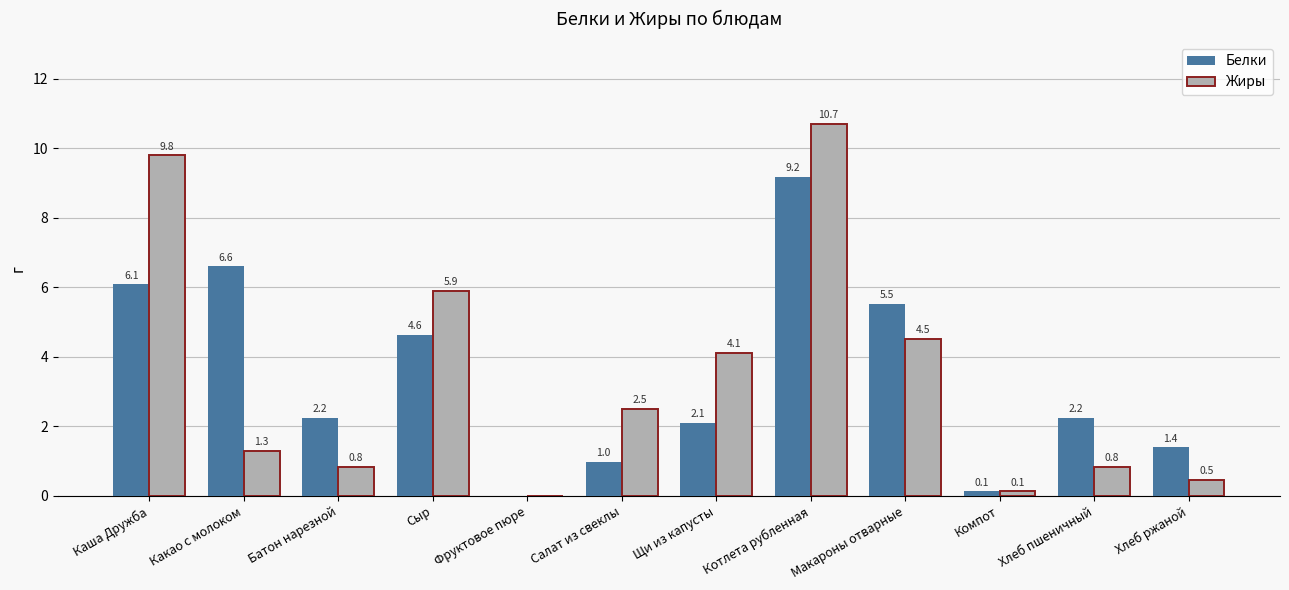

What is the total value across all series at Какао с молоком?

7.9